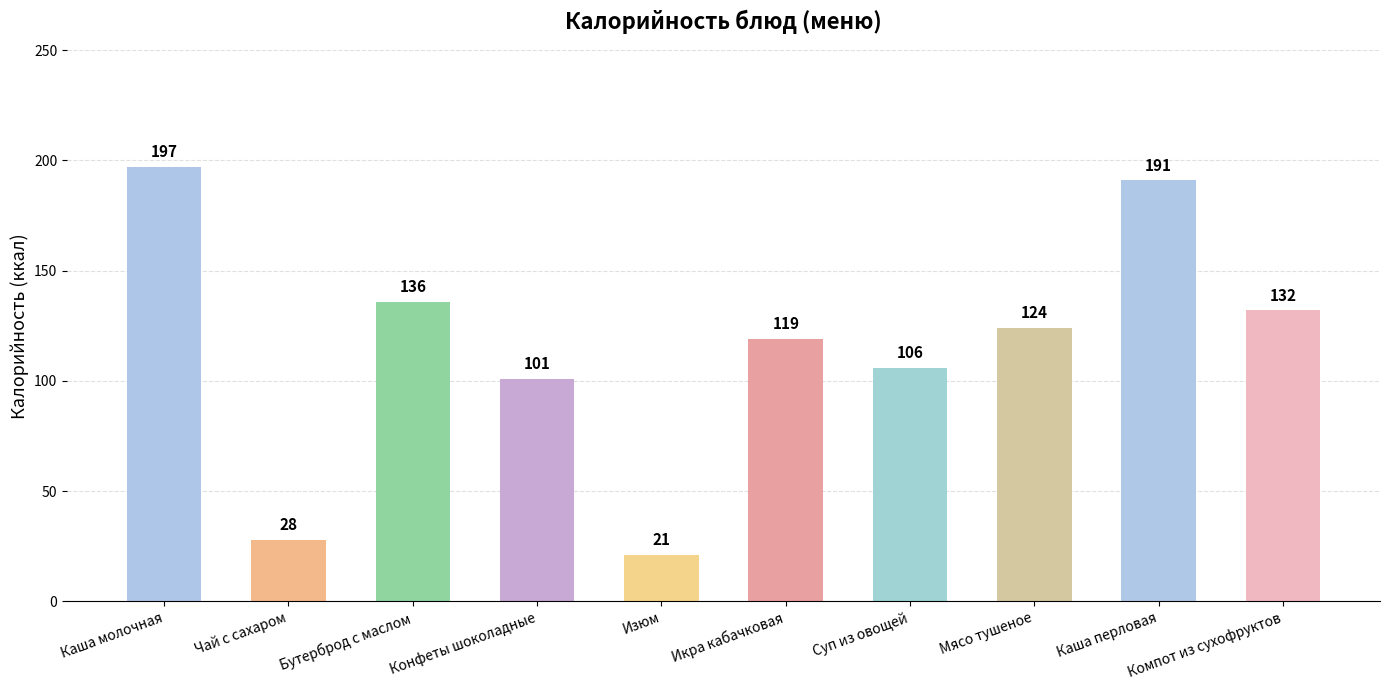

What is the greatest value displayed?

197